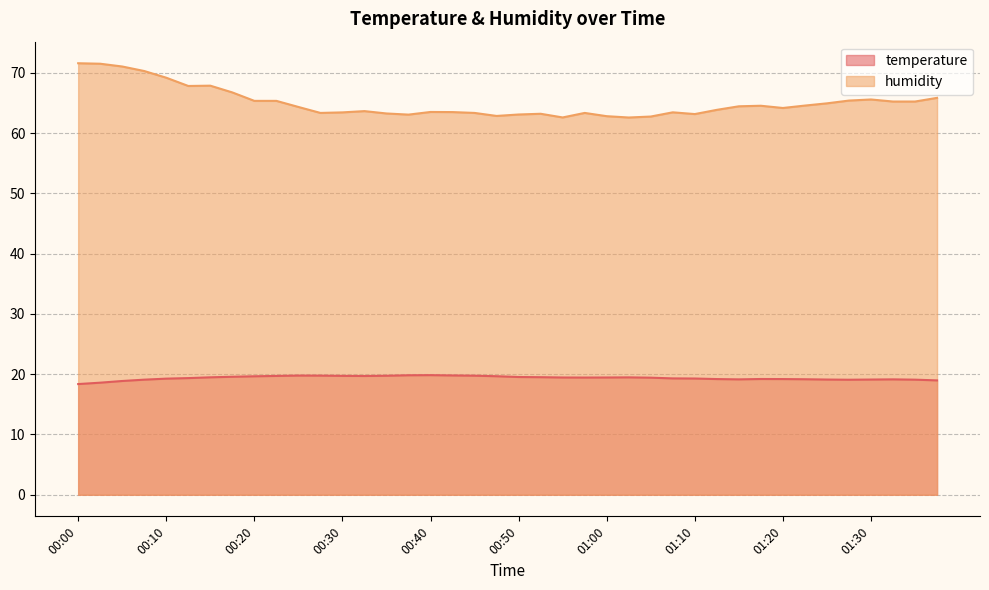

Reading right to left, list all the values displayed in this chart.

temperature: 19.0	19.1	19.1	19.1	19.1	19.1	19.2	19.2	19.2	19.1	19.2	19.3	19.3	19.4	19.5	19.4	19.4	19.4	19.5	19.5	19.7	19.8	19.8	19.8	19.8	19.7	19.7	19.7	19.8	19.8	19.7	19.6	19.6	19.5	19.4	19.3	19.1	18.9	18.6	18.4
humidity: 65.8	65.2	65.2	65.6	65.4	64.9	64.5	64.2	64.5	64.4	63.8	63.1	63.4	62.7	62.6	62.8	63.3	62.6	63.2	63.1	62.8	63.3	63.5	63.5	63.0	63.2	63.6	63.4	63.3	64.3	65.3	65.3	66.7	67.8	67.8	69.2	70.3	71.0	71.5	71.6